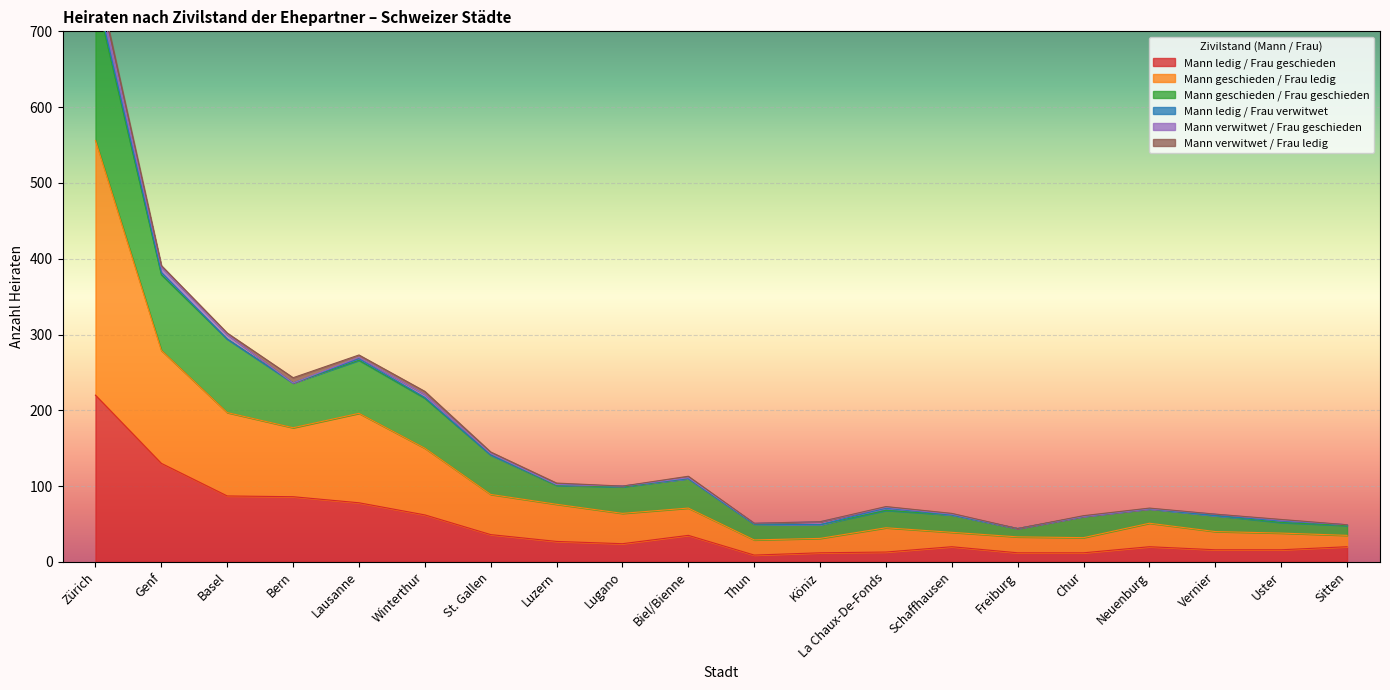

Which series has the largest range (max minus min)?

Mann geschieden / Frau geschieden